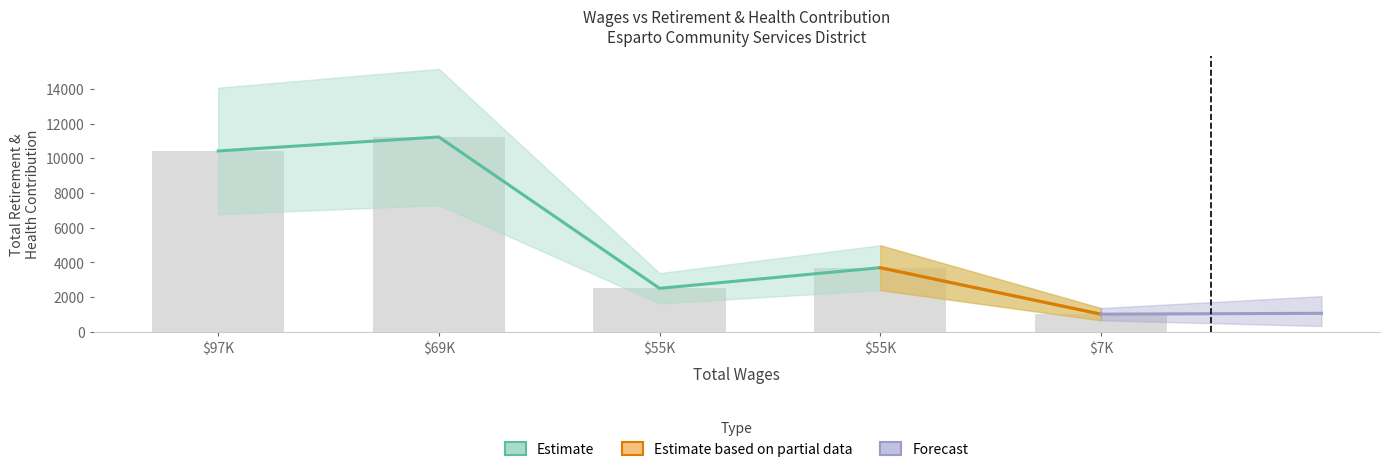

Approximately how many times larger is the value at $55K compared to $7K?

2.5